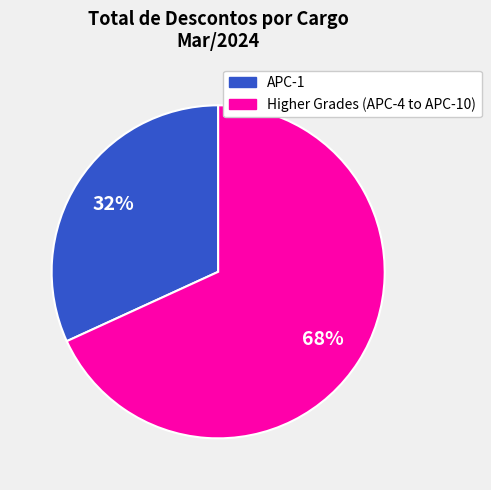

True or false: APC-1 accounts for 32% of the total.

True